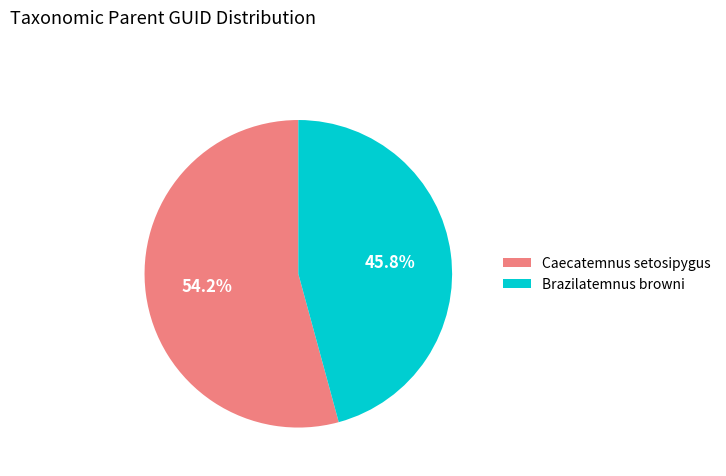

Which slice is the smallest?

Brazilatemnus browni